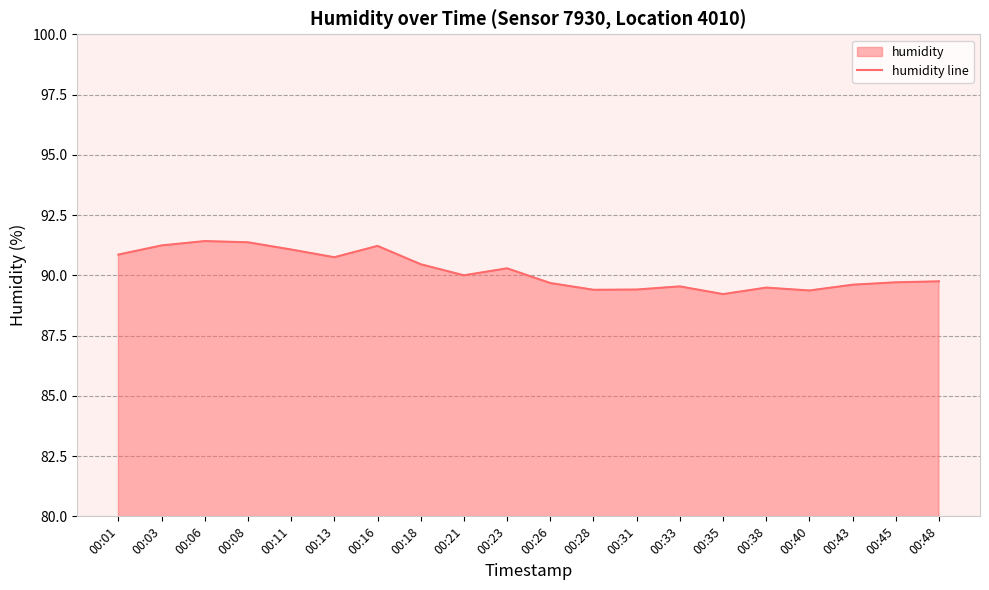

What is the average value?

90.2